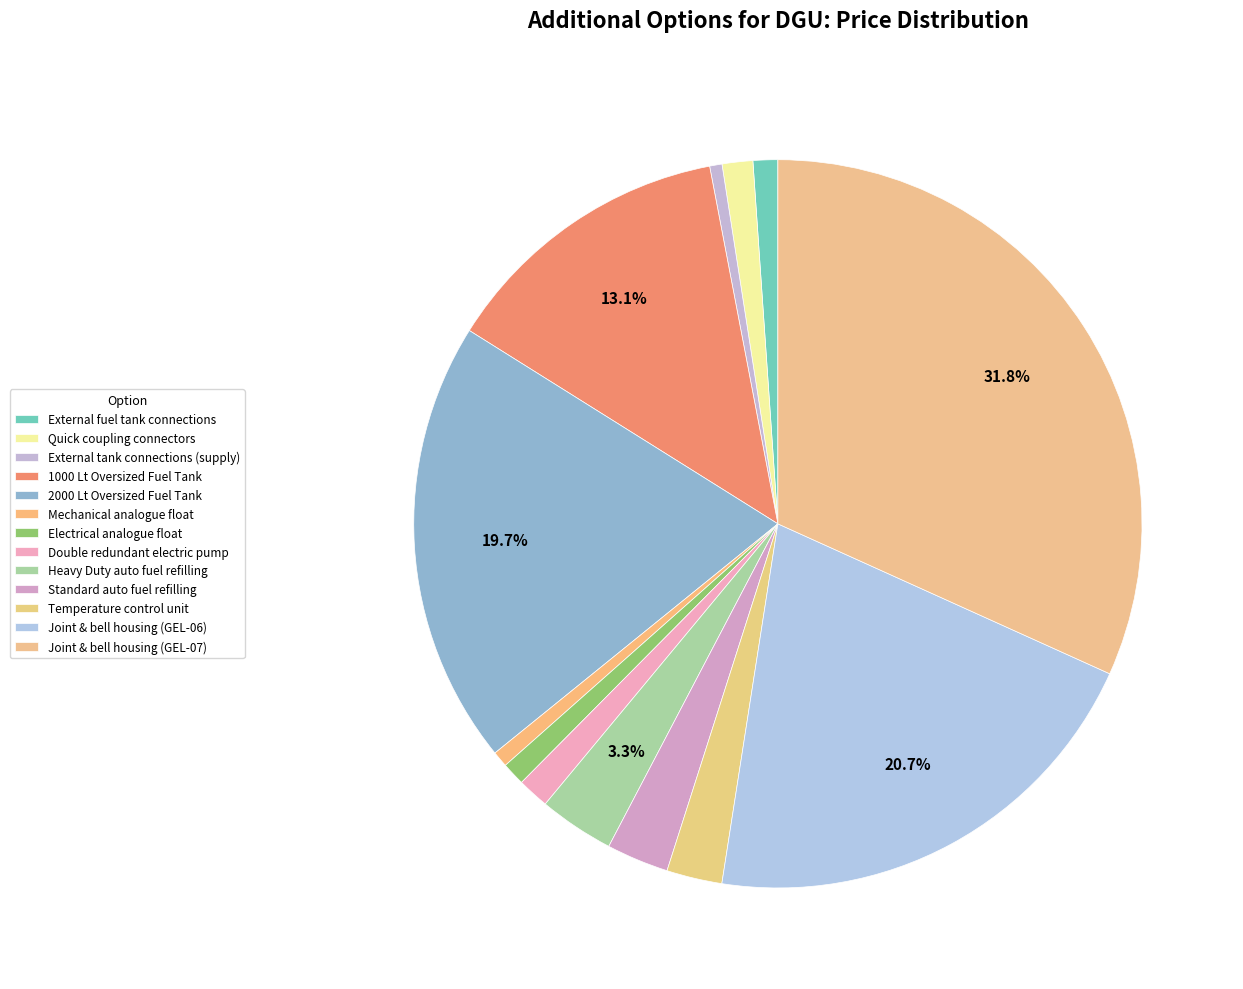

To the nearest percent, what is the difference between the largest and smallest slice percentages?

31%